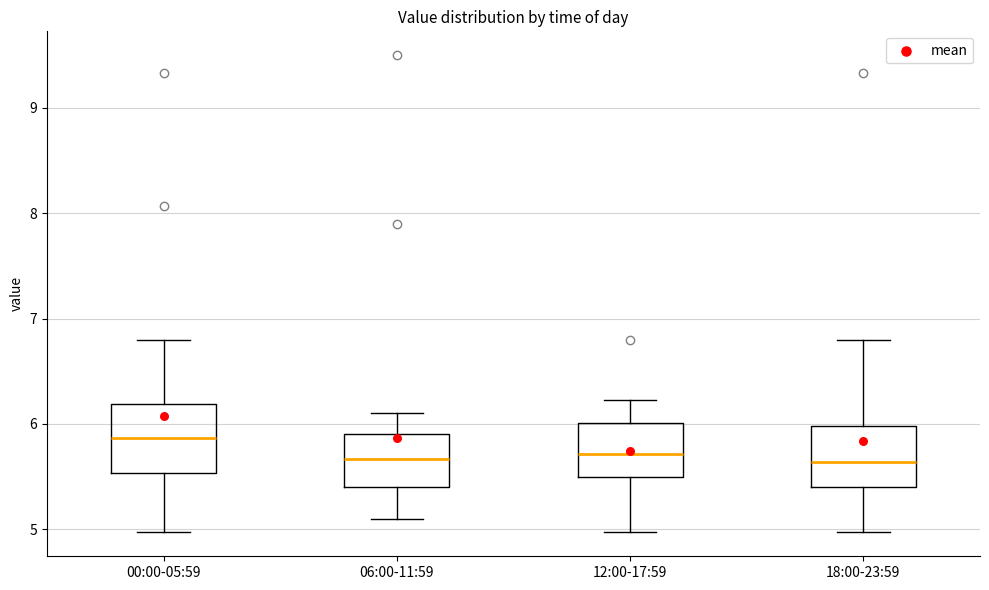

Which box's median line is the highest?

00:00-05:59